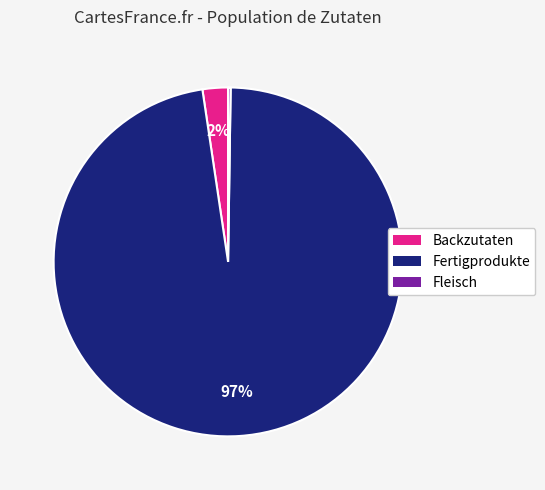

Is there any slice that represents more than half of the pie?

Yes